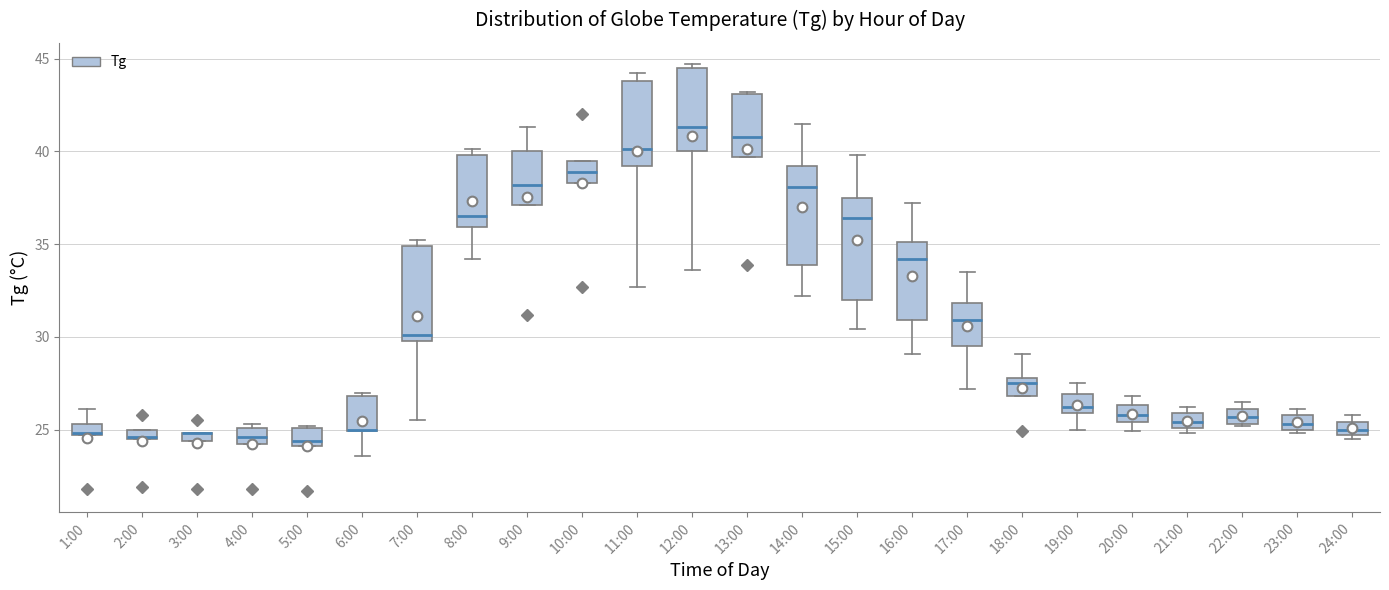

Where is the upper edge of the box for 13:00 on the y-axis? The values are not printed on the chart, so give them approximately, as read against the axis.

43.0